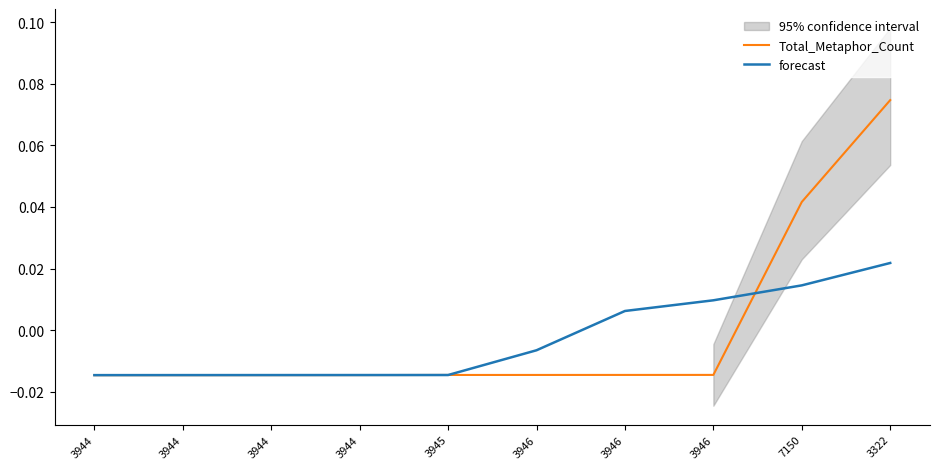

At which label does Total_Metaphor_Count first exceed 0?

7150